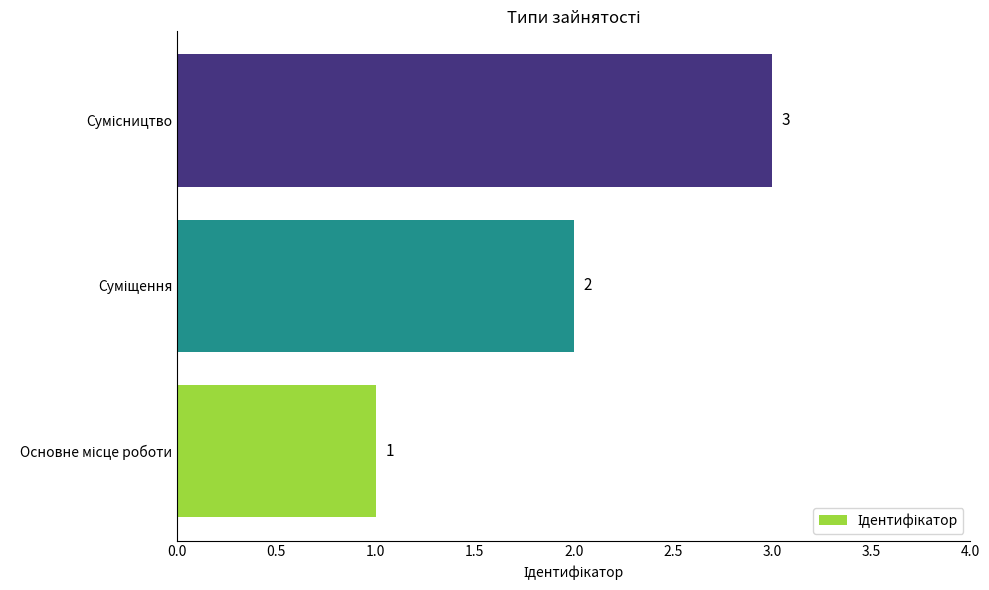

What is the maximum value shown in the chart?

3